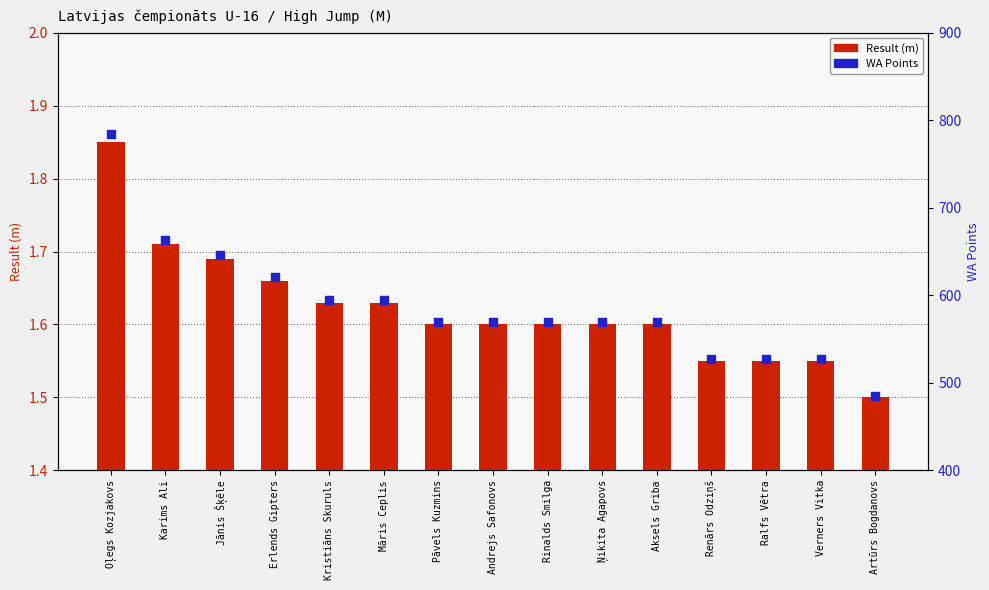

What are all the series names shown in the legend?

Result (m), WA Points